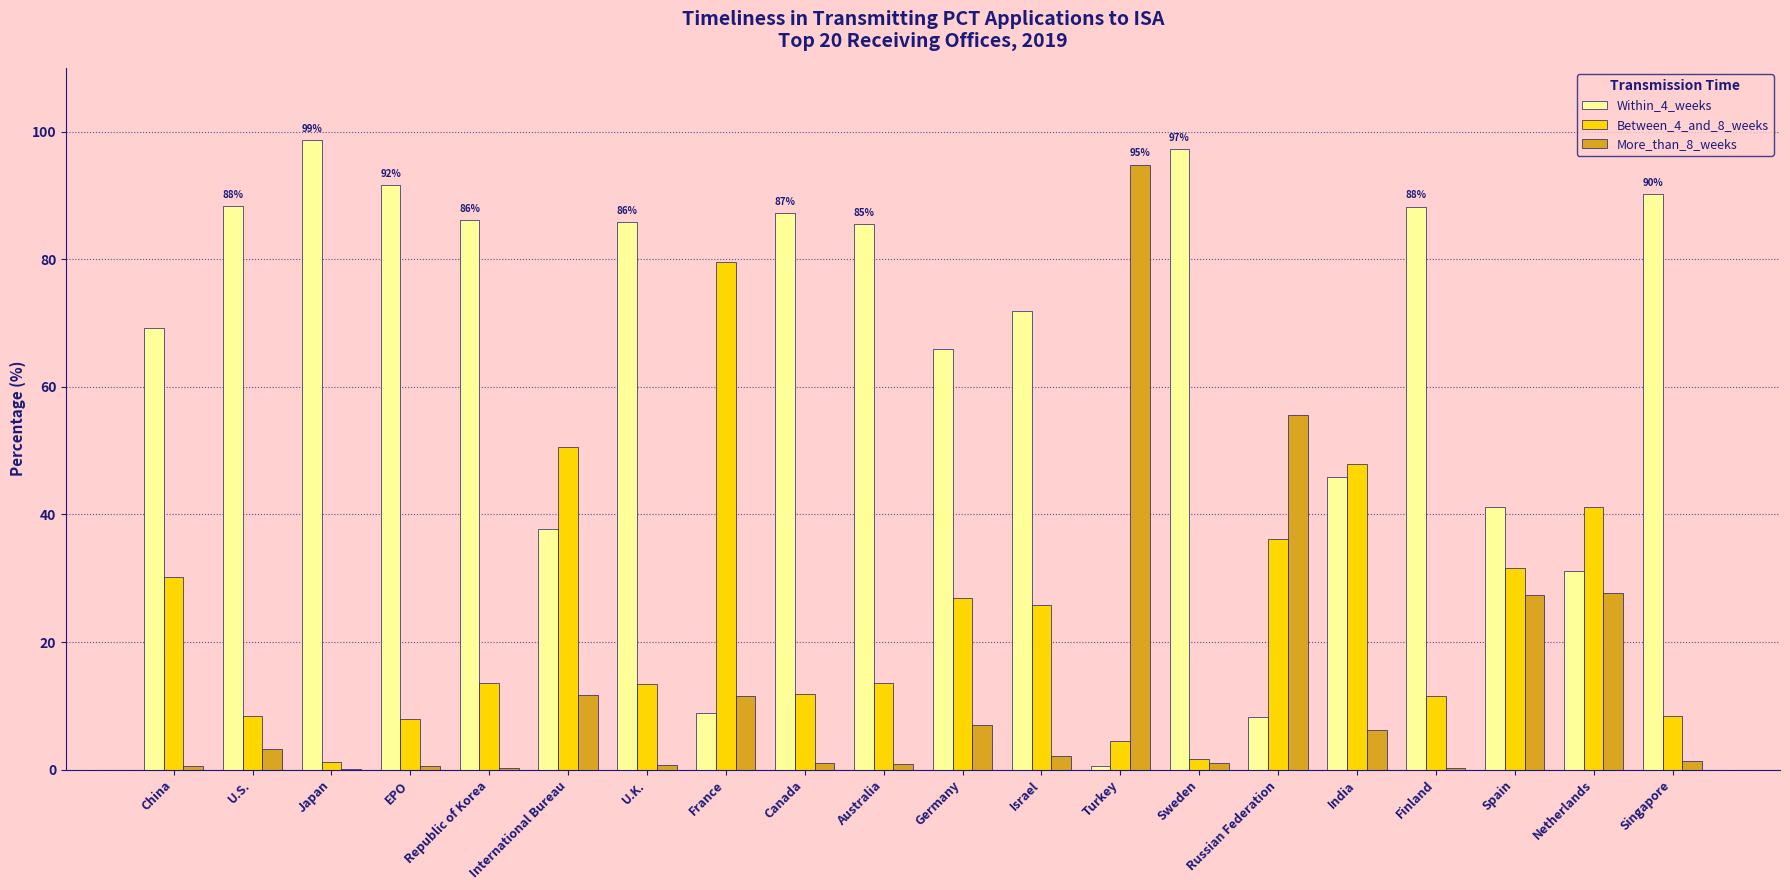

What is the highest value of the More_than_8_weeks series?

94.8